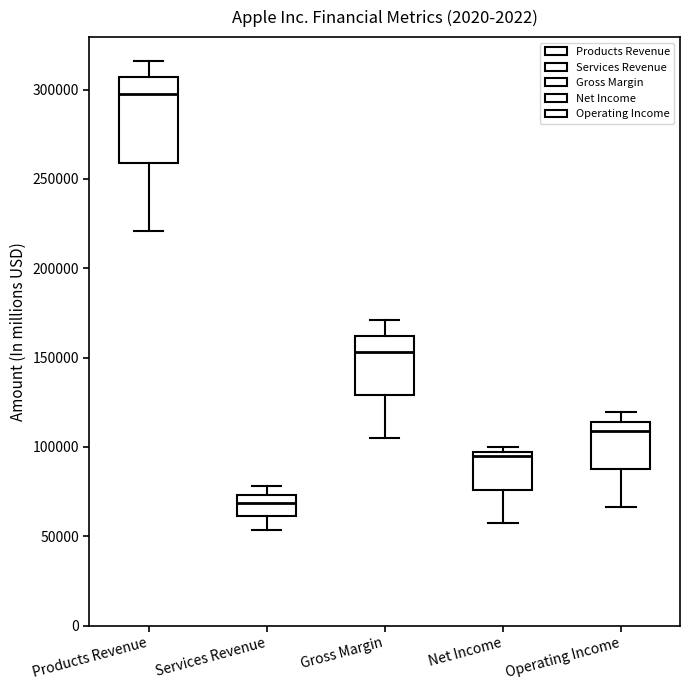

Reading left to right, transcribe this box plot: for each box, give where its median line is, the range the box spans, and where its two whiskers end, as read against the y-axis. The values are not printed on the chart, so give them approximately, as read against the axis.

Products Revenue: median 295000, box 260000 to 305000, whiskers 220000 to 315000
Services Revenue: median 70000, box 60000 to 75000, whiskers 55000 to 80000
Gross Margin: median 155000, box 130000 to 160000, whiskers 105000 to 170000
Net Income: median 95000 (just below the box's upper edge), box 75000 to 95000, whiskers 55000 to 100000
Operating Income: median 110000, box 90000 to 115000, whiskers 65000 to 120000